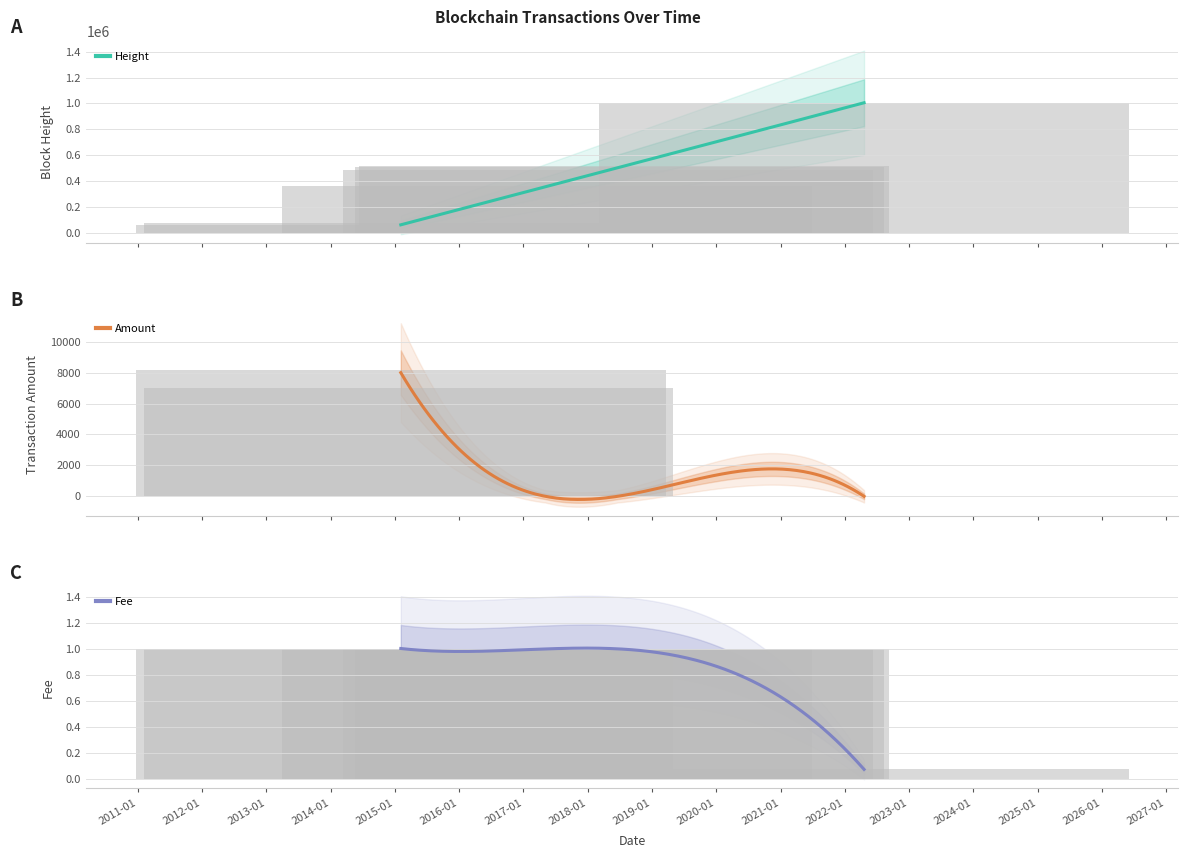

Which series has the widest spread of values?

Height